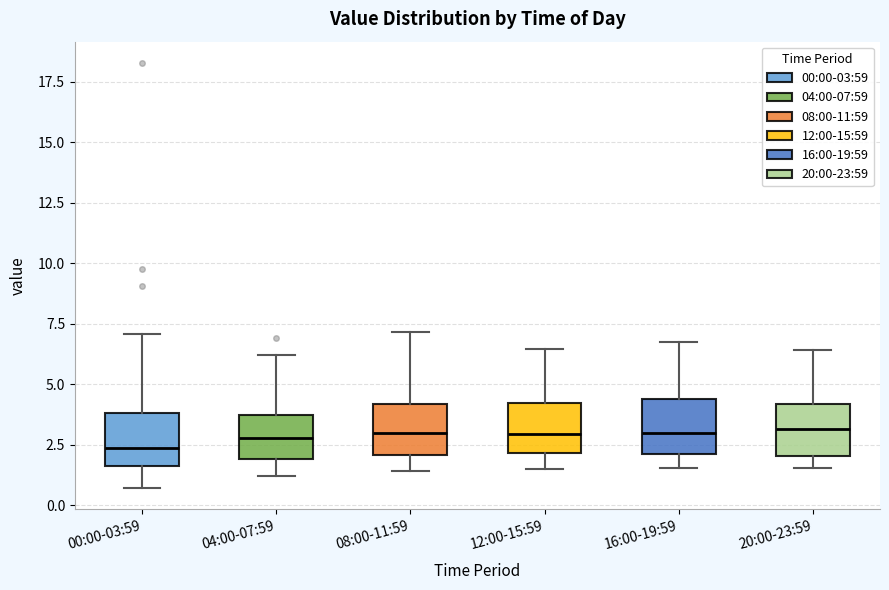

Where does the upper whisker of the box for 08:00-11:59 end on the y-axis? The values are not printed on the chart, so give them approximately, as read against the axis.

7.0